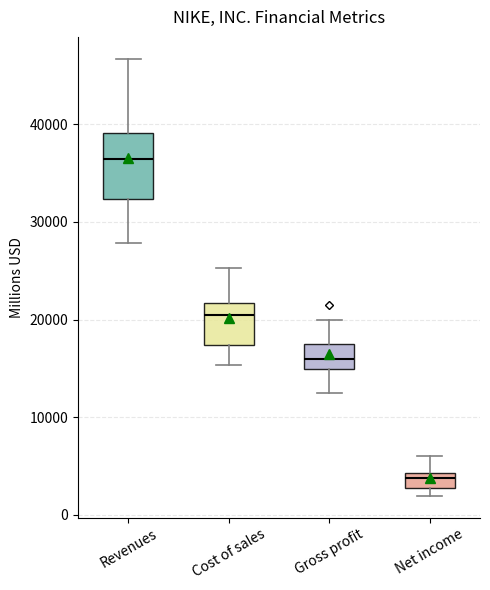

Where does the lower whisker of the box for Cost of sales end on the y-axis? The values are not printed on the chart, so give them approximately, as read against the axis.

15000